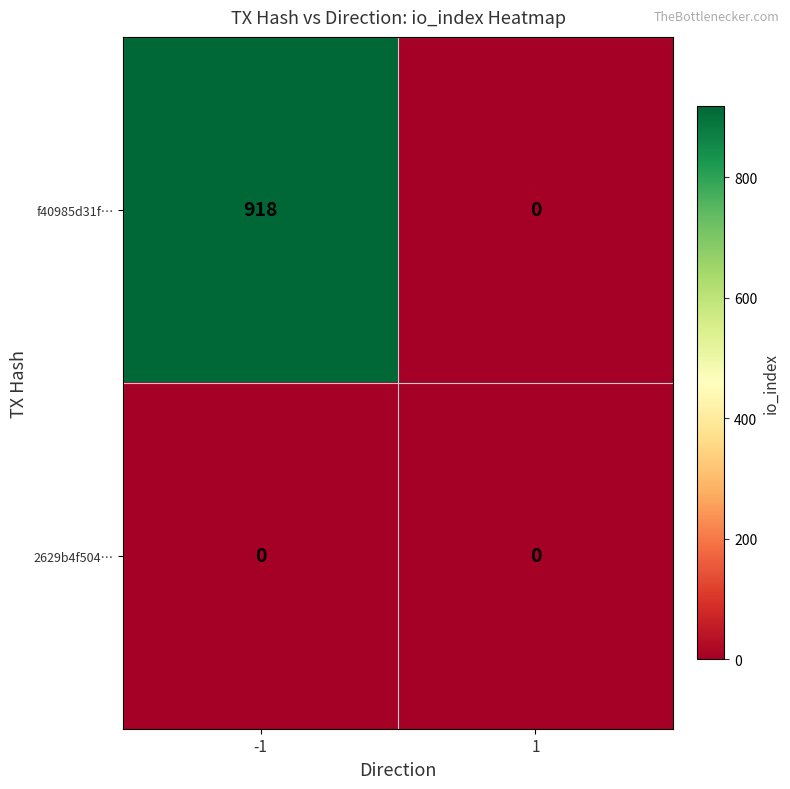

The f40985d31f… series shows 1516 at -1. True or false?

False